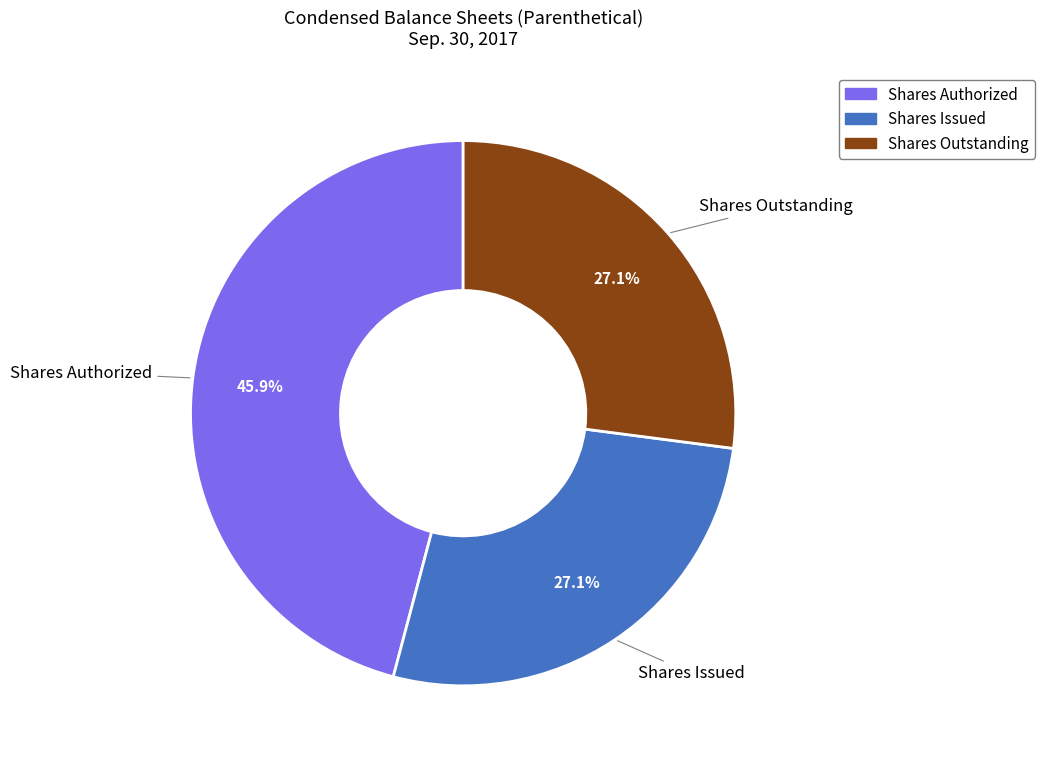

How many slices are in this pie chart?

3